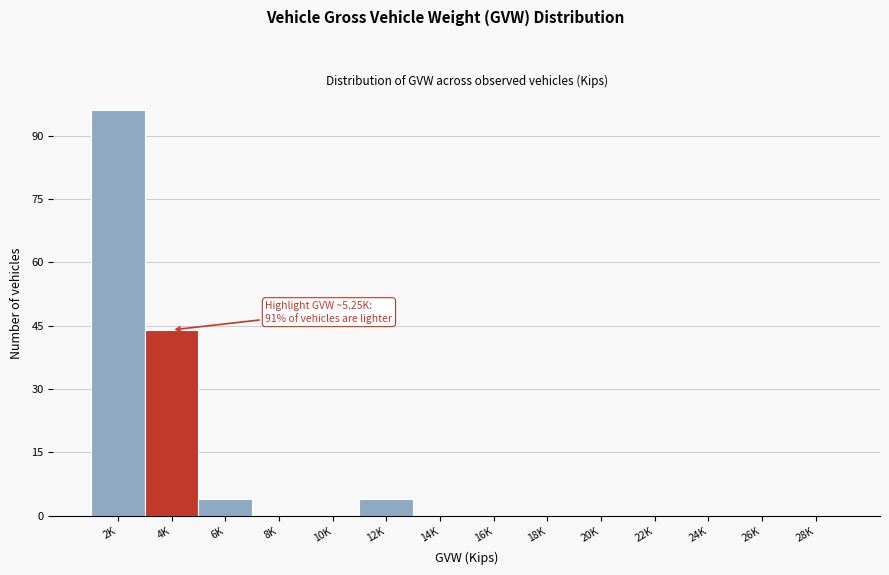

Reading right to left, what are all the values shown in this chart?

28K=0	26K=0	24K=0	22K=0	20K=0	18K=0	16K=0	14K=0	12K=4	10K=0	8K=0	6K=4	4K=44	2K=96